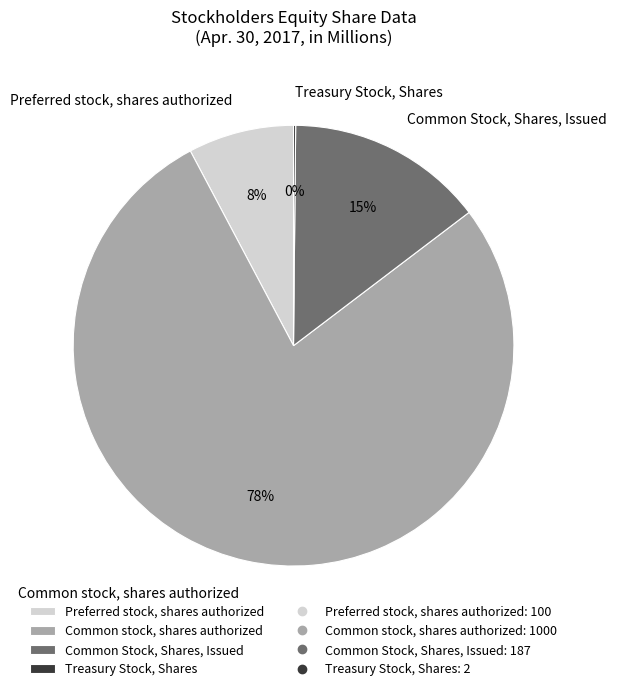

Which has a higher value, Common stock, shares authorized or Common Stock, Shares, Issued?

Common stock, shares authorized